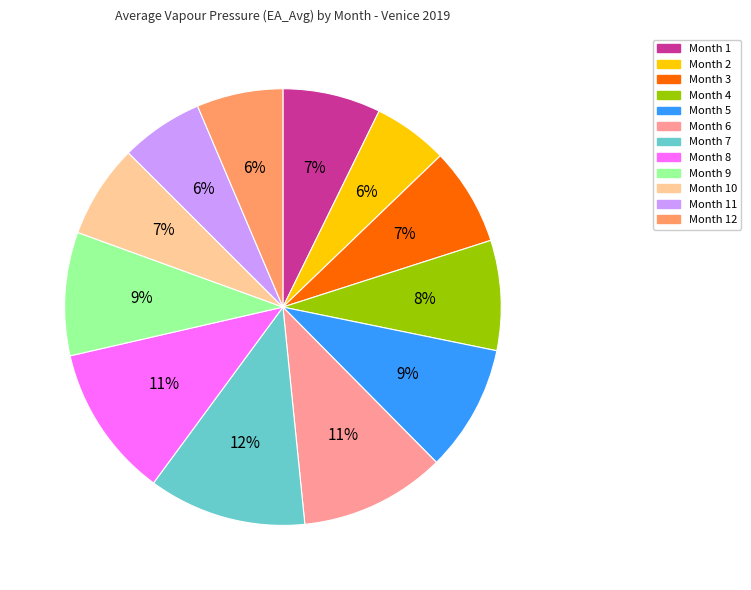

How many segments does this pie chart have?

12